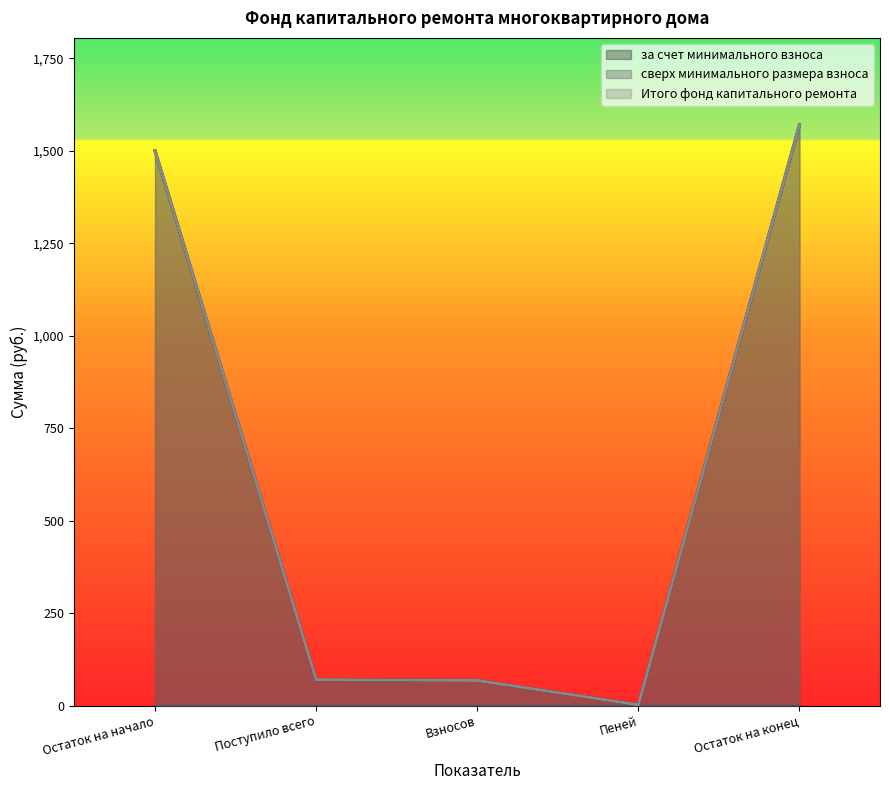

True or false: за счет минимального взноса and Итого фонд капитального ремонта intersect in this chart.

False